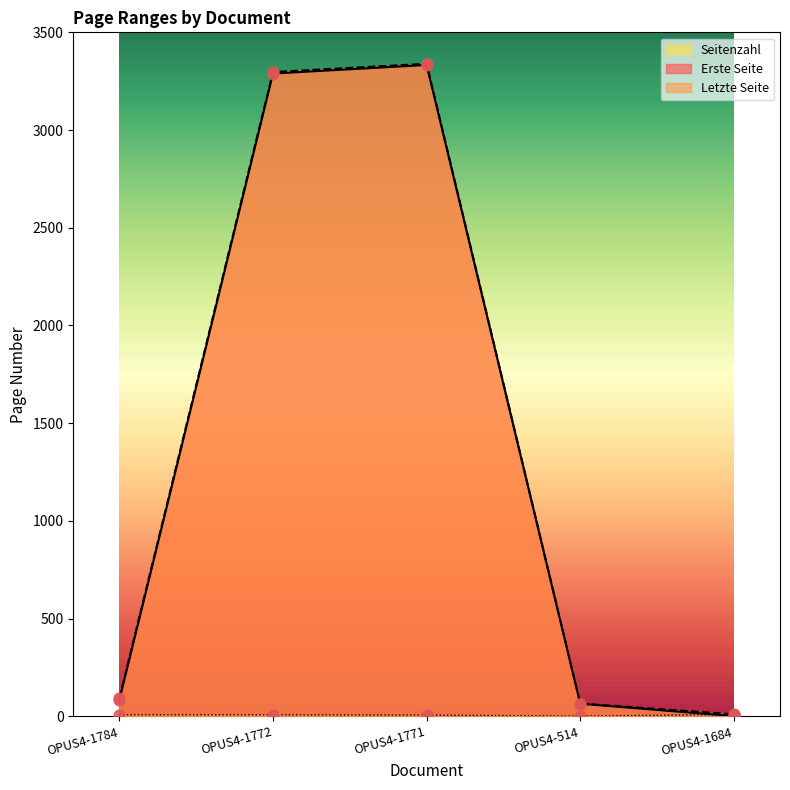

Which series has the largest total across all categories?

Letzte Seite